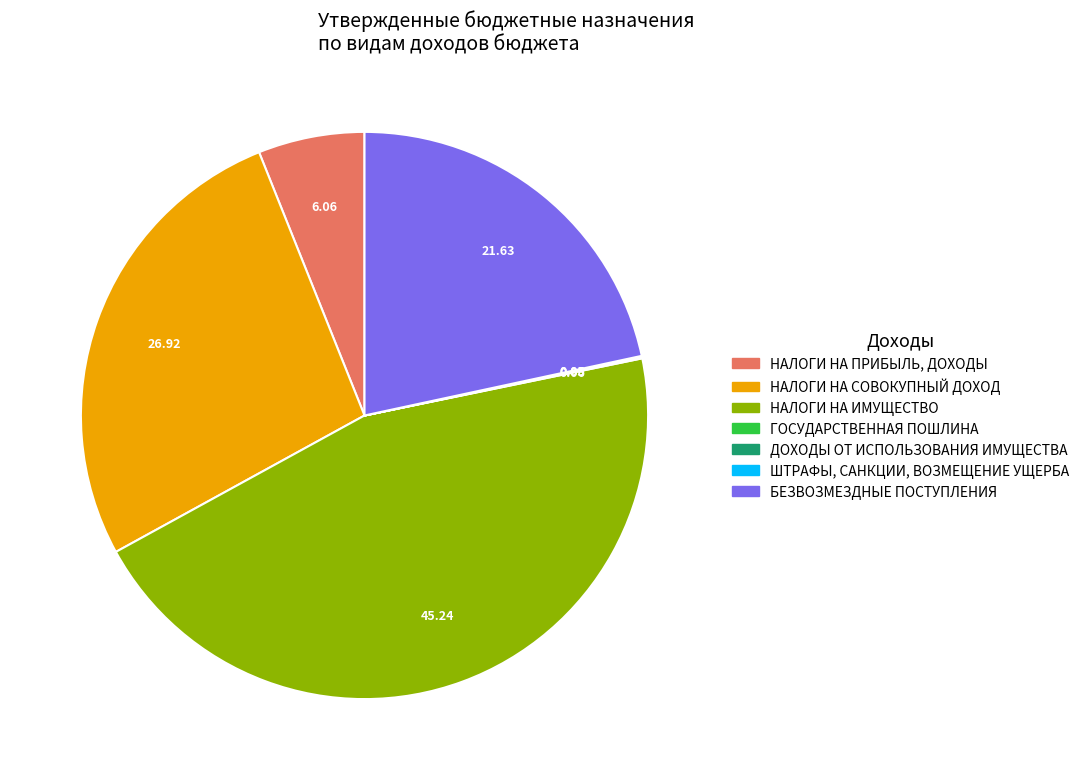

Does НАЛОГИ НА ИМУЩЕСТВО represent more than half of the total?

No